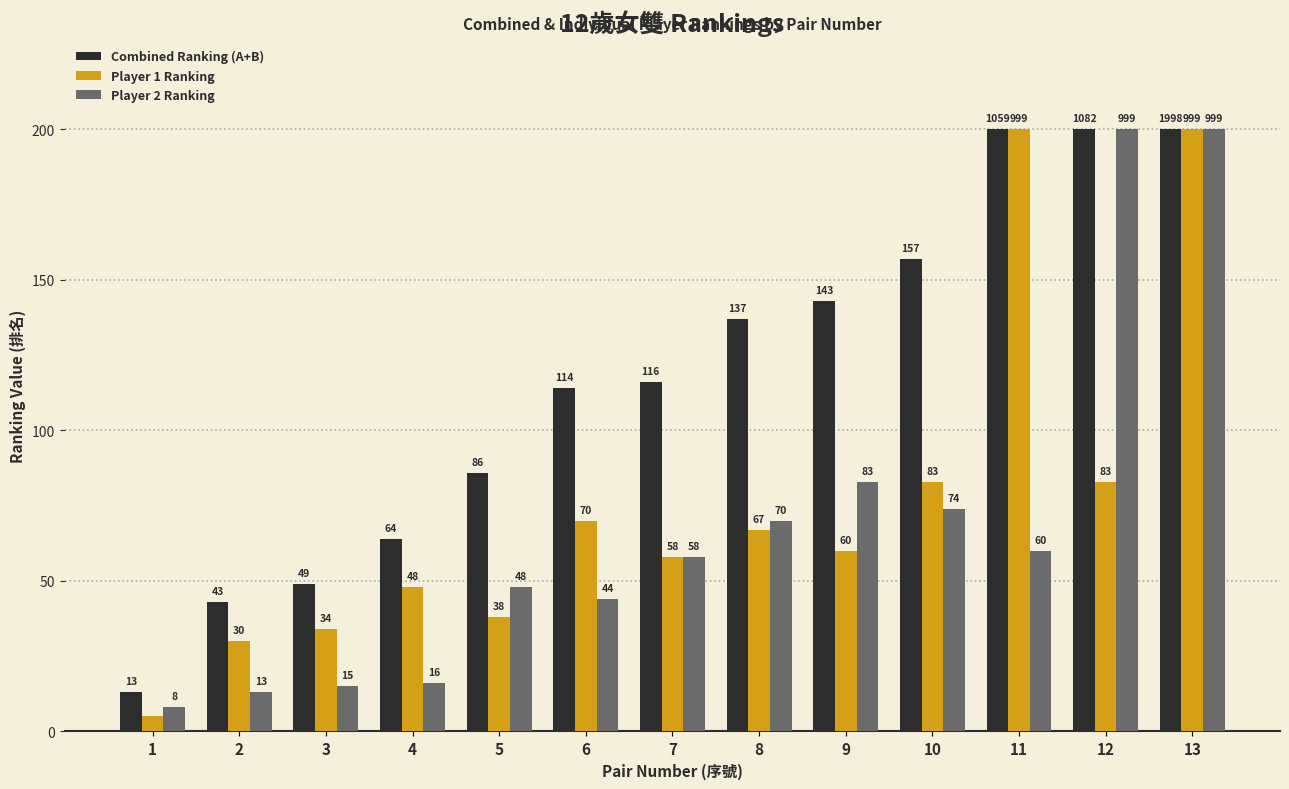

What is the maximum value shown in the chart?

200